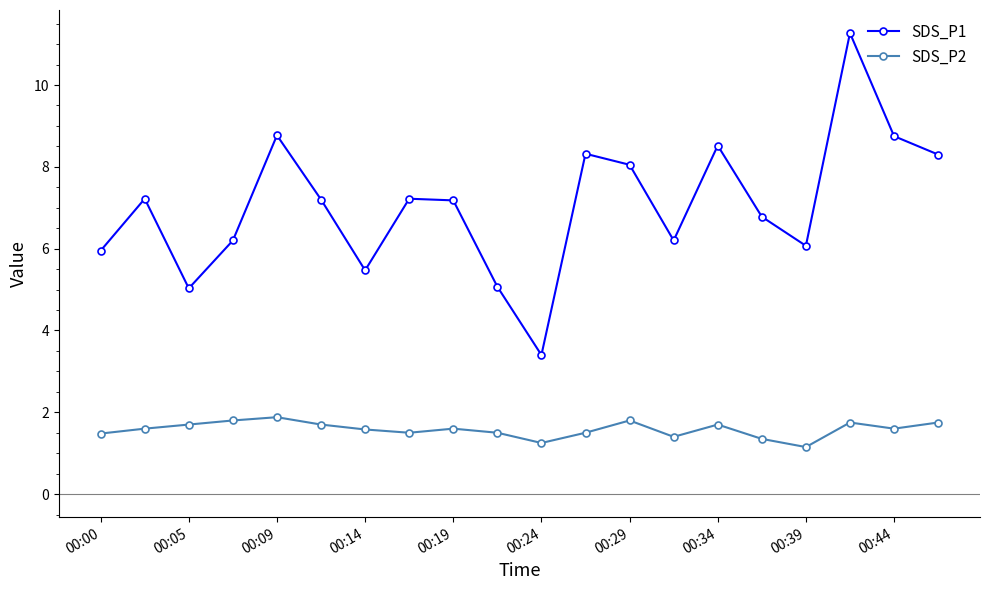

True or false: SDS_P1 has more than 2 interior local peaks.

True